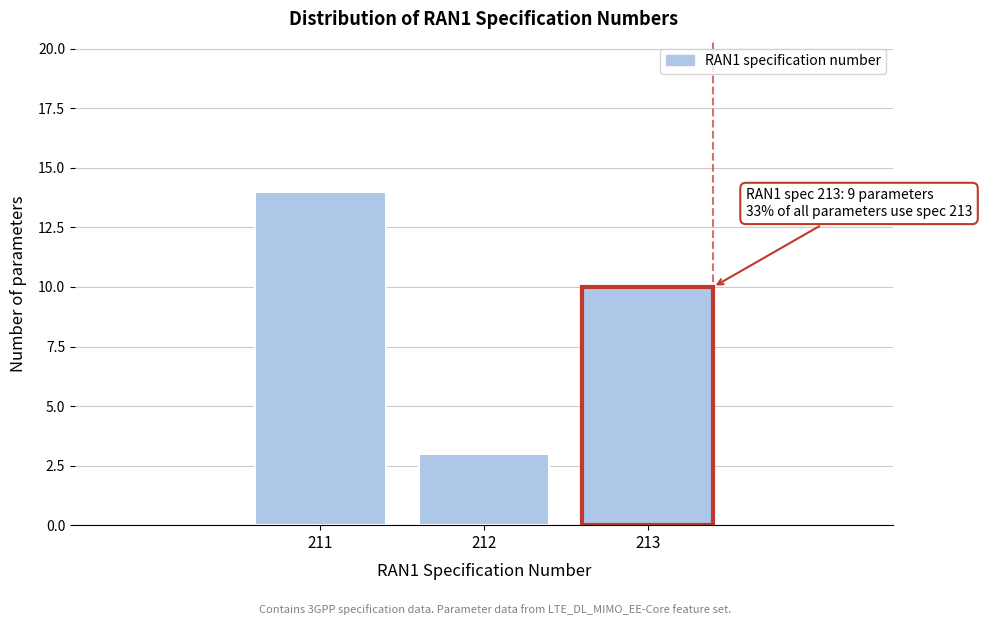

Reading left to right, transcribe all the data shown in this chart.

211=14	212=3	213=10